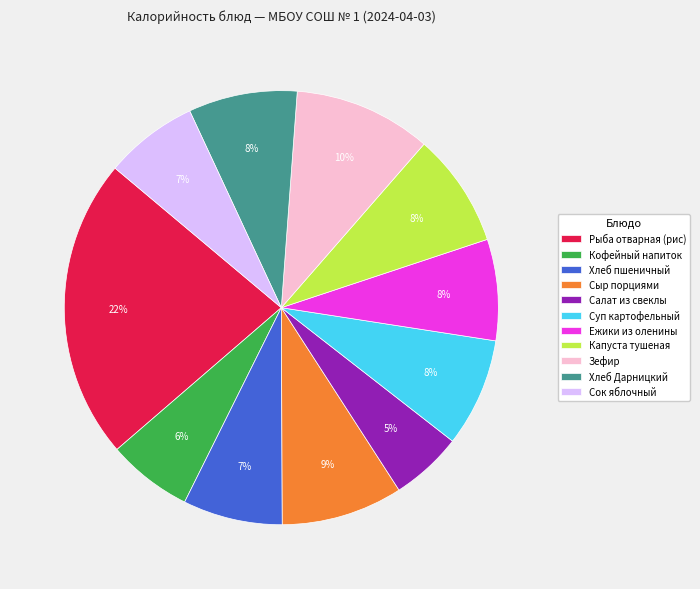

The Кофейный напиток slice represents 6% of the pie. True or false?

True